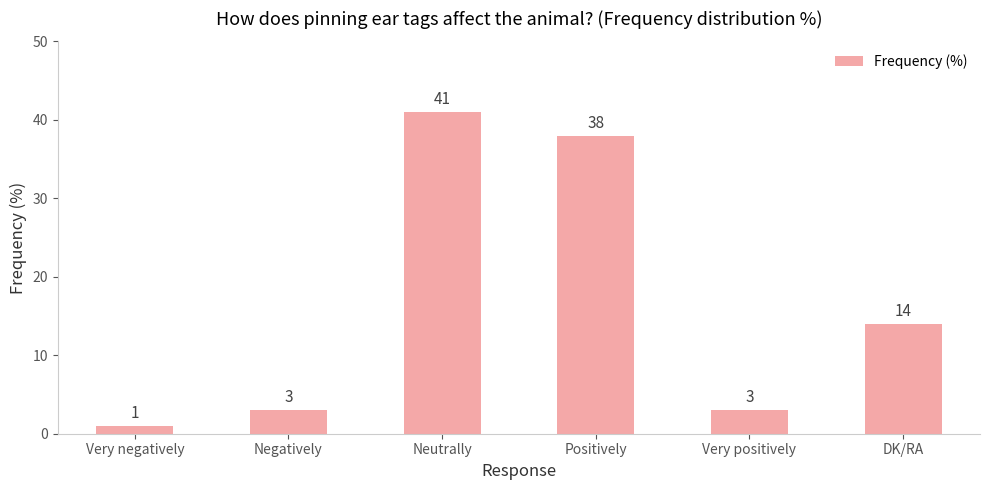

Does the chart contain any negative values?

No